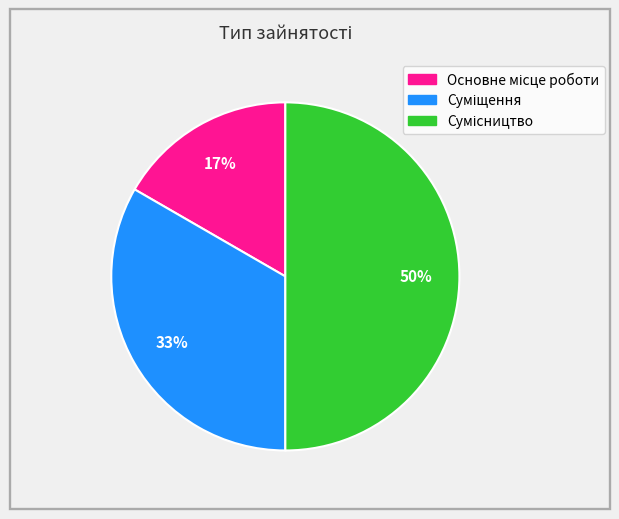

To the nearest percent, what is the average slice percentage?

33%